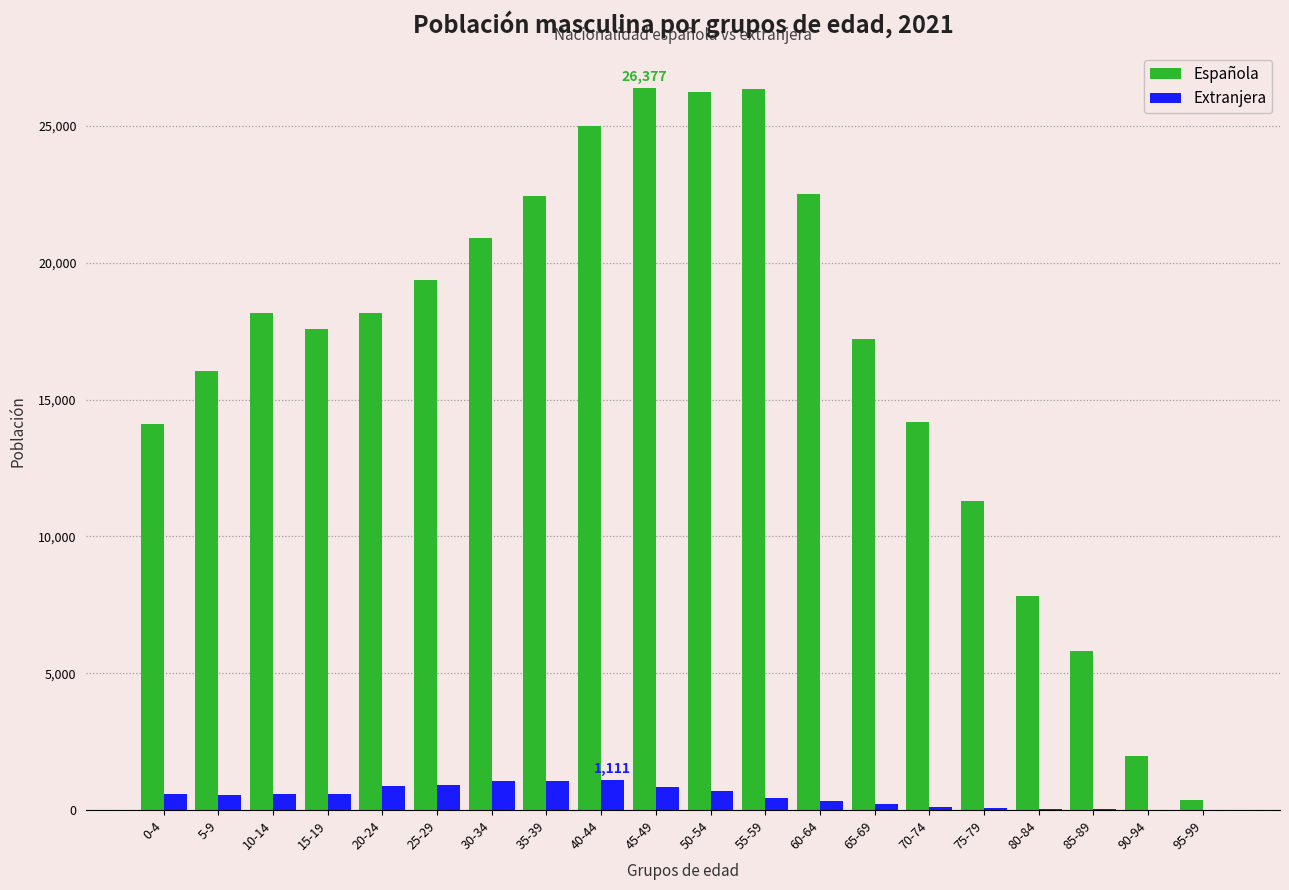

What is the sum of the Extranjera values at 50-54 and 60-64?

1030